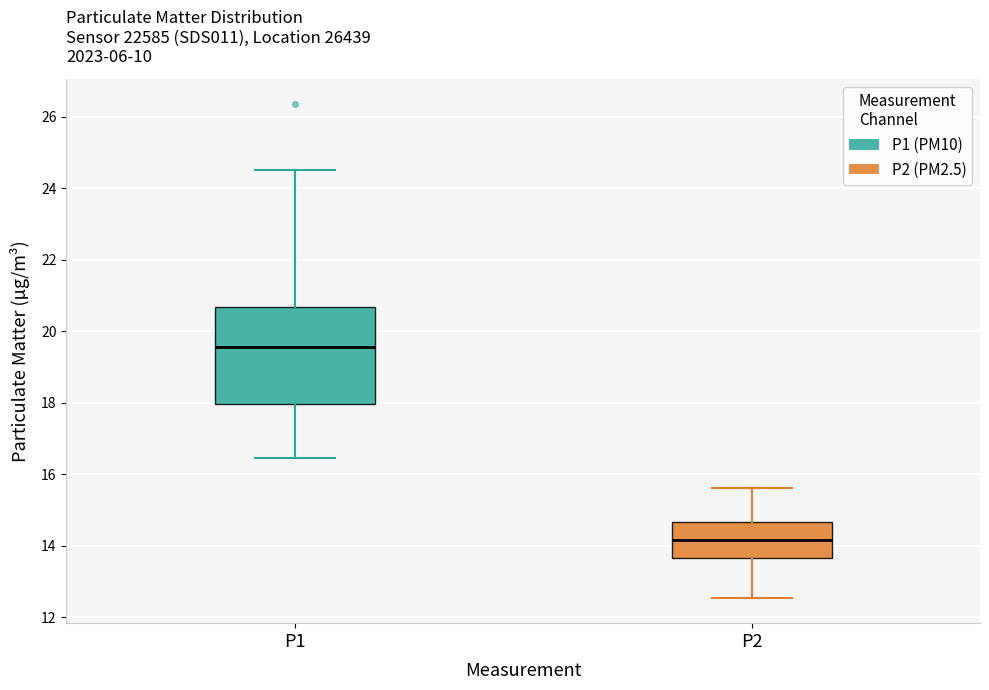

Which box's median line is the highest?

P1